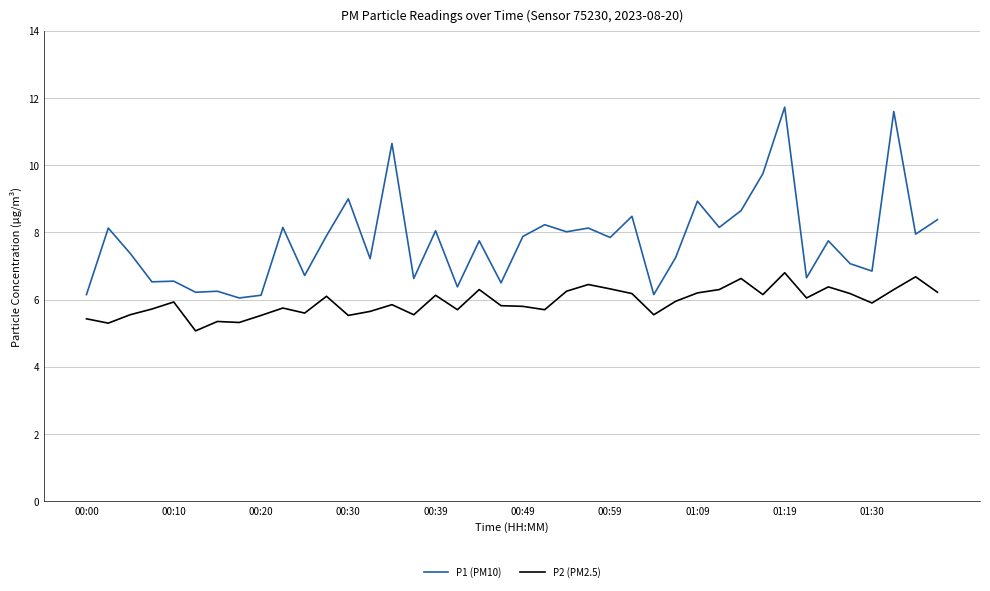

List the series in order of their overall mean, highest first.

P1 (PM10), P2 (PM2.5)